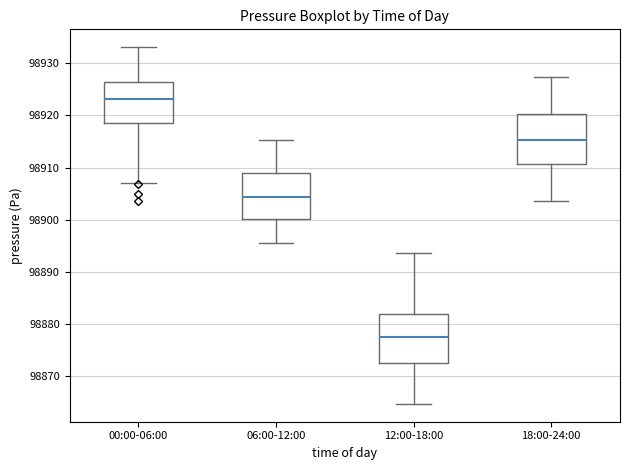

Which box's median line is the highest?

00:00-06:00